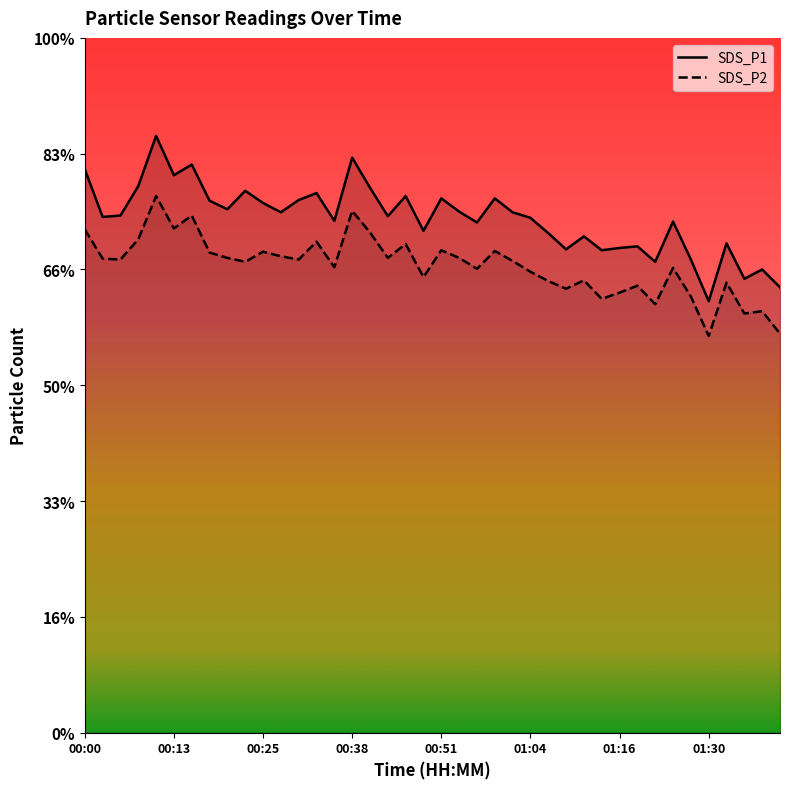

At which category does SDS_P2 reach its first local valley?

00:05